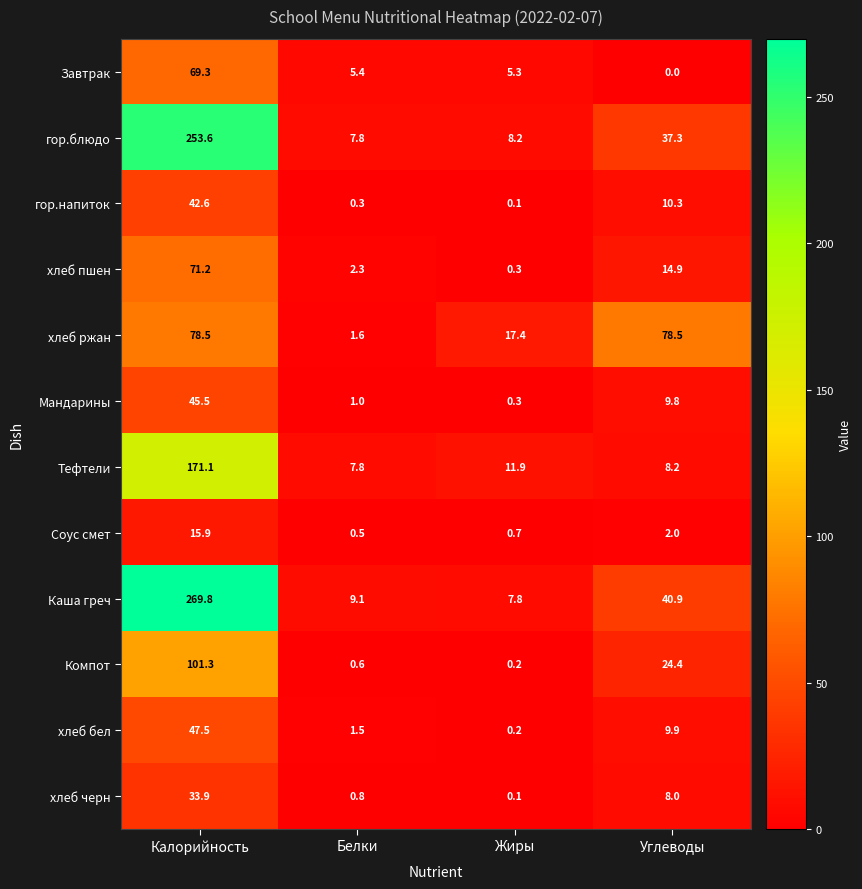

The хлеб черн series shows 33.9 at Калорийность. True or false?

True